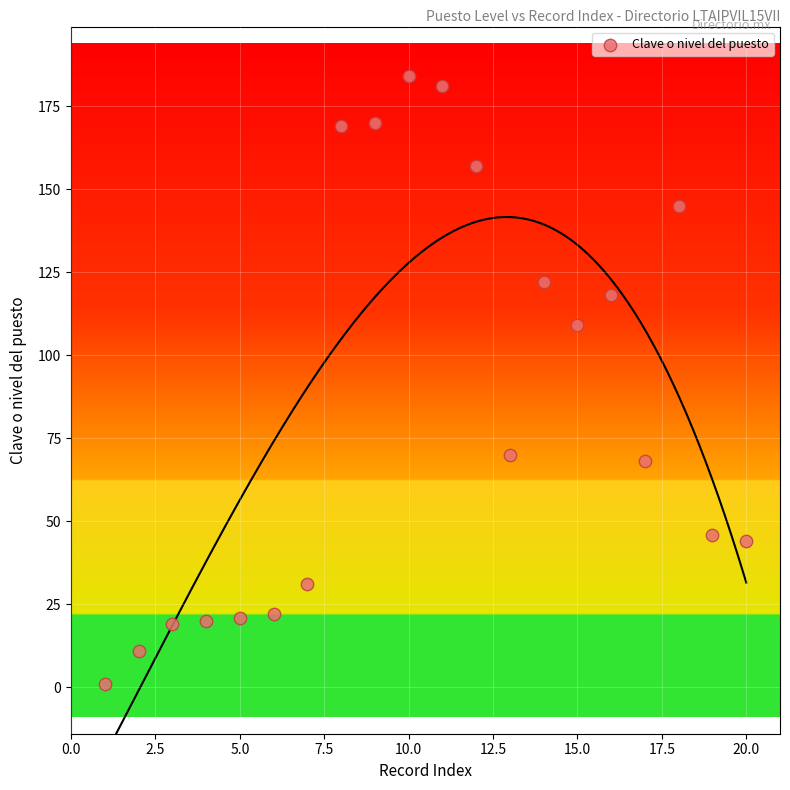

What Y value in the scatter plot is closest to 92?

109